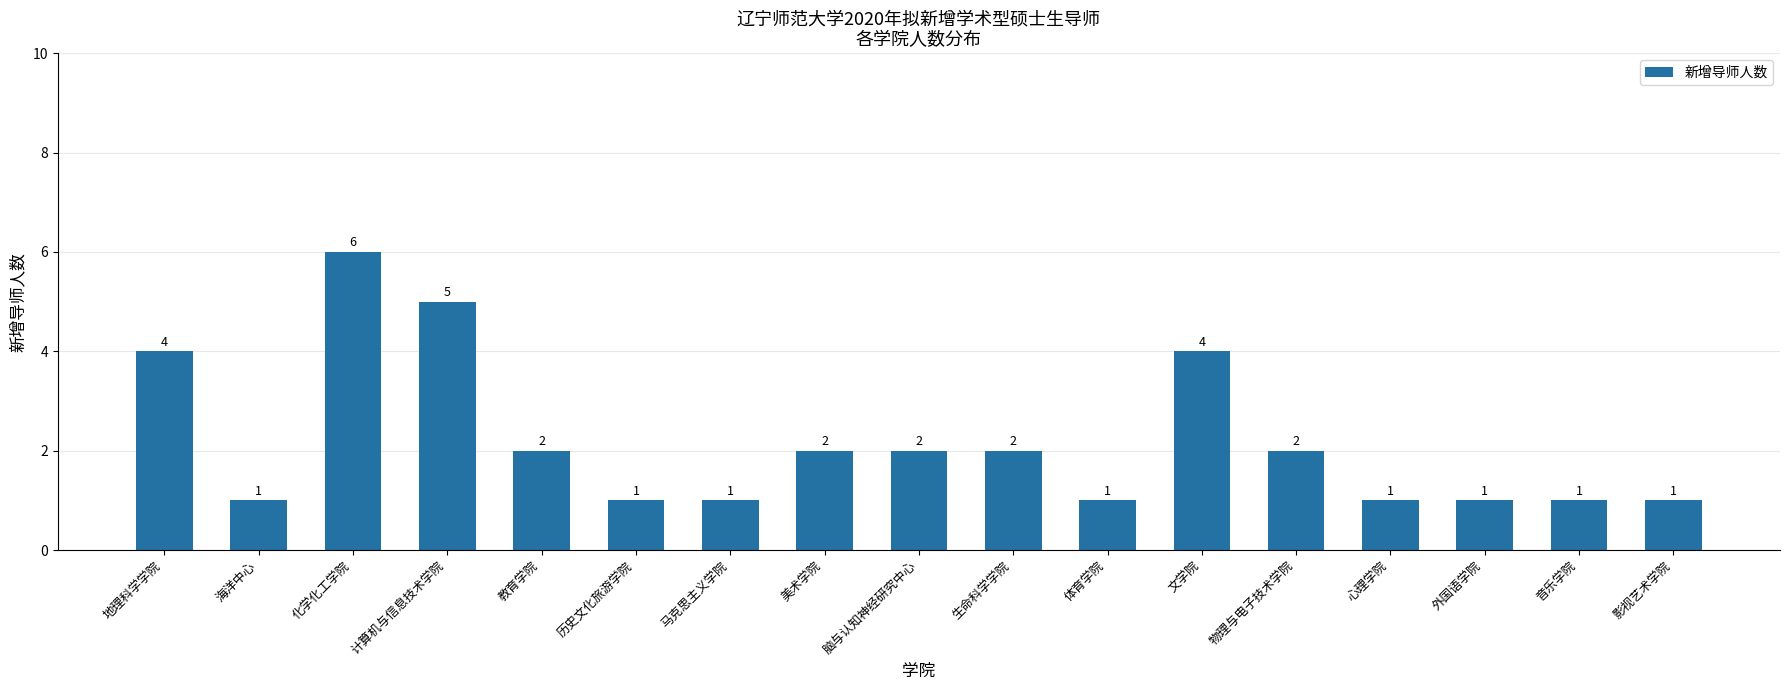

What is the value of the 2nd bar from the left?

1